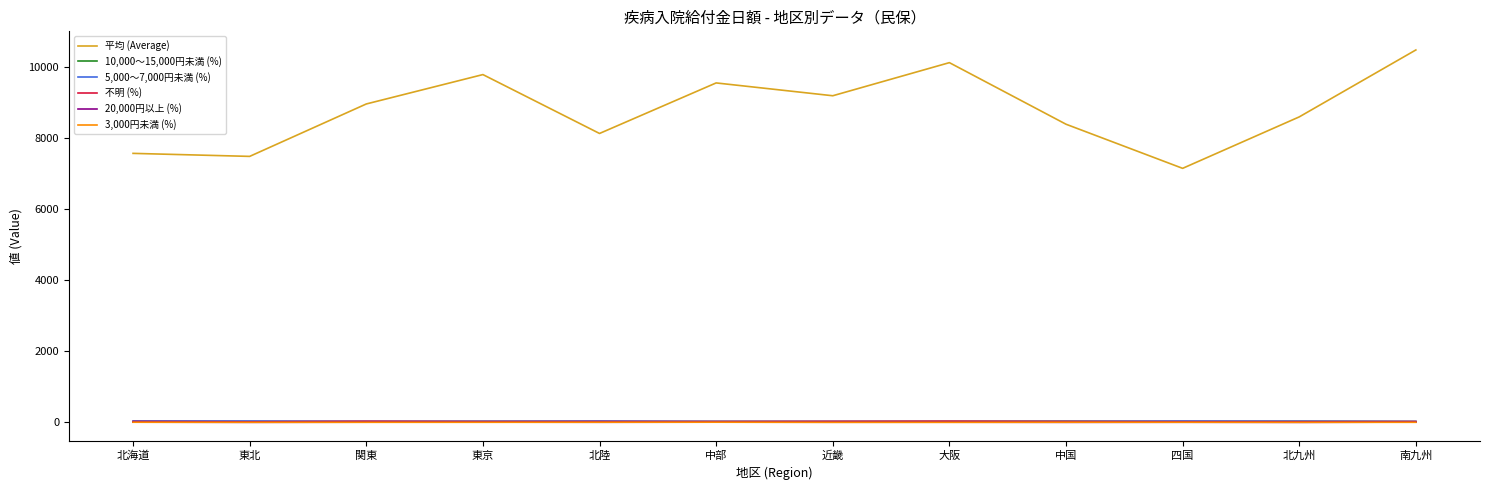

Which series has the largest total across all categories?

平均 (Average)